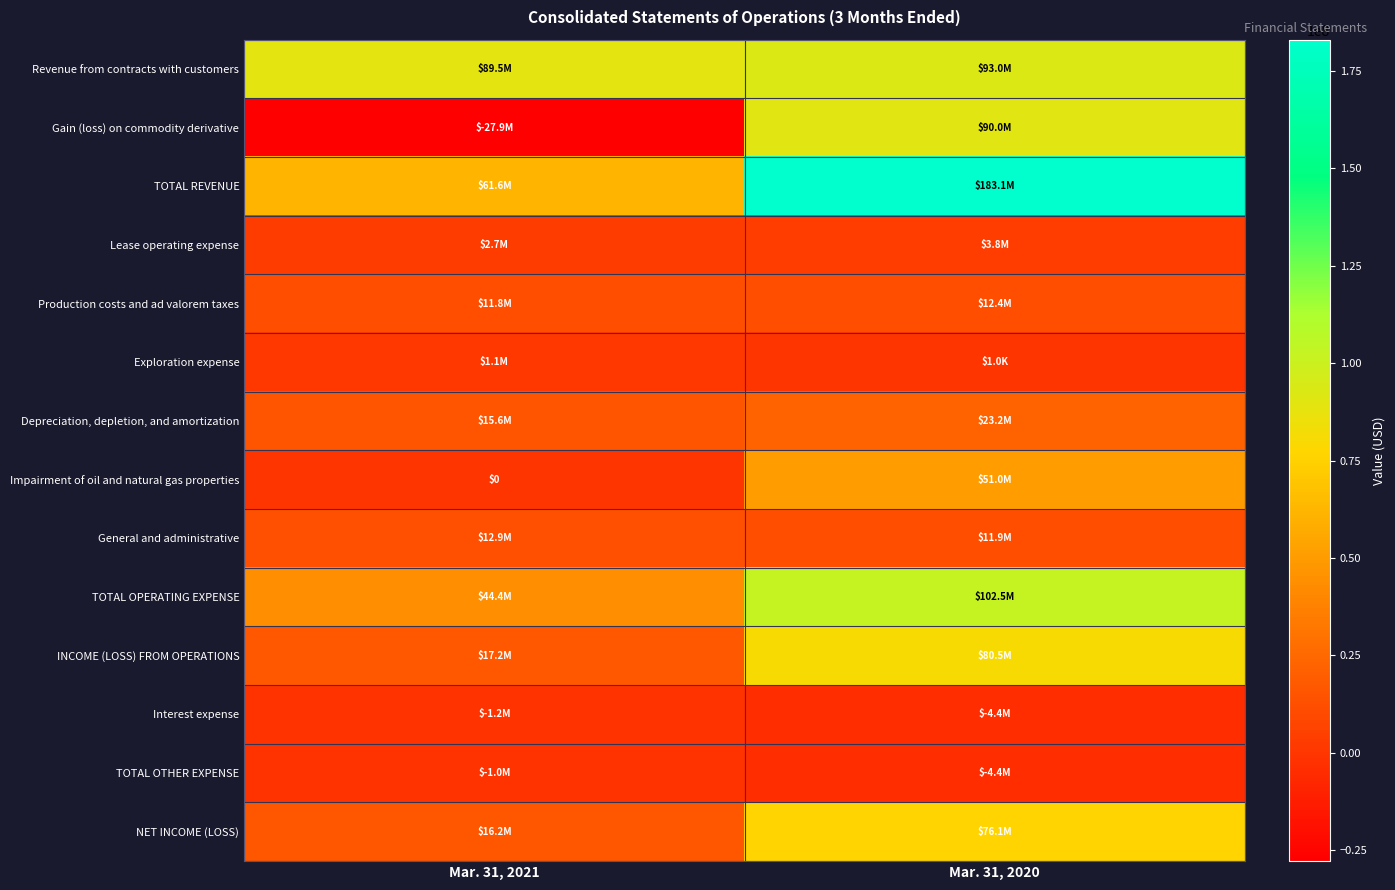

Is it true that Production costs and ad valorem taxes equals 11842000 at Mar. 31, 2021?

True